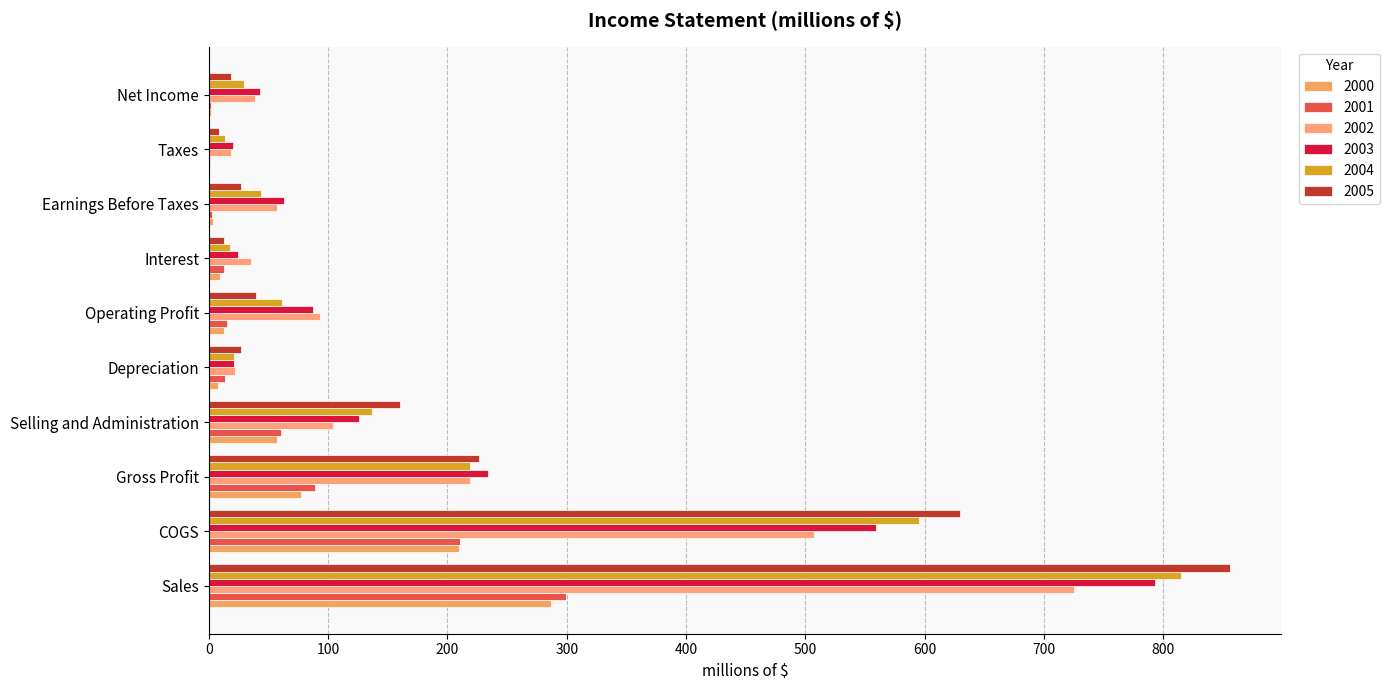

Count the number of categories in the chart.

10